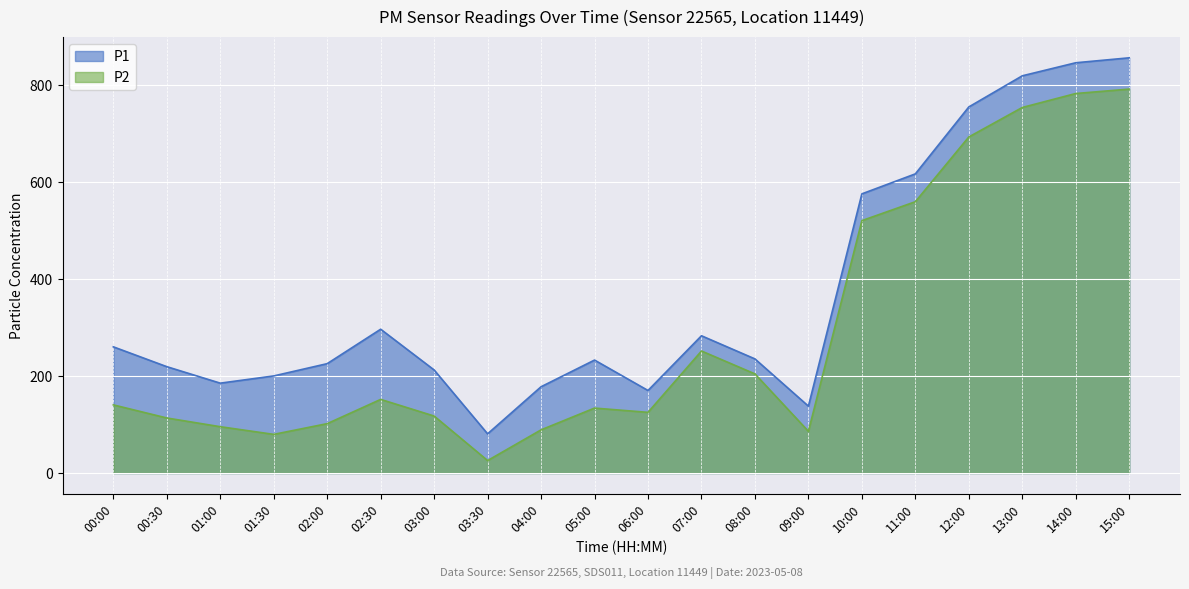

Which series has the widest spread of values?

P1